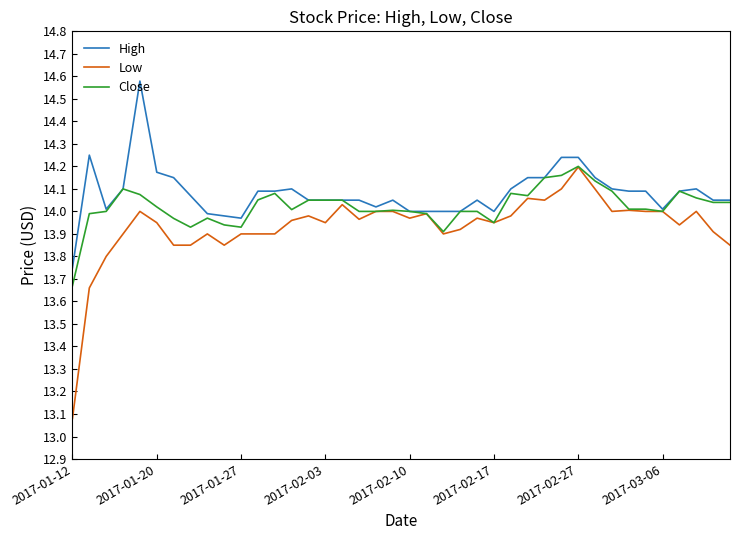

List the series in order of their overall mean, lowest first.

Low, Close, High